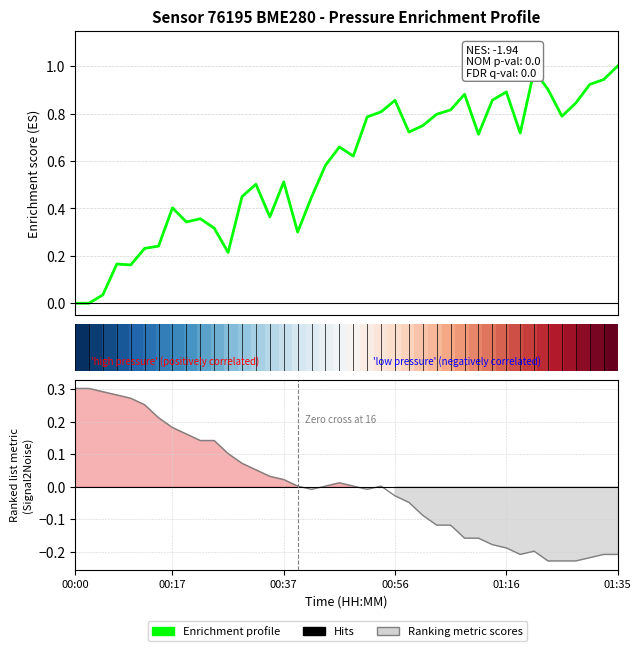

True or false: row_0 has a value of 1.2 at 30.

False